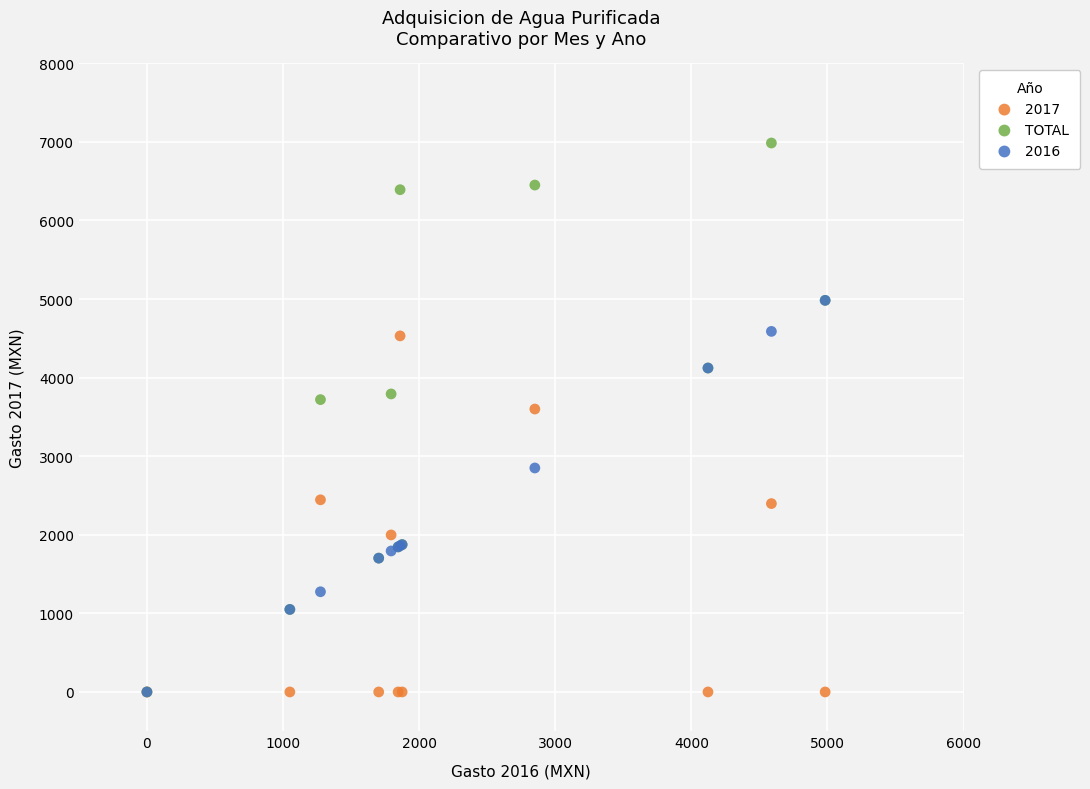

Across all series, what Y value is closest to 3492?

3600.0